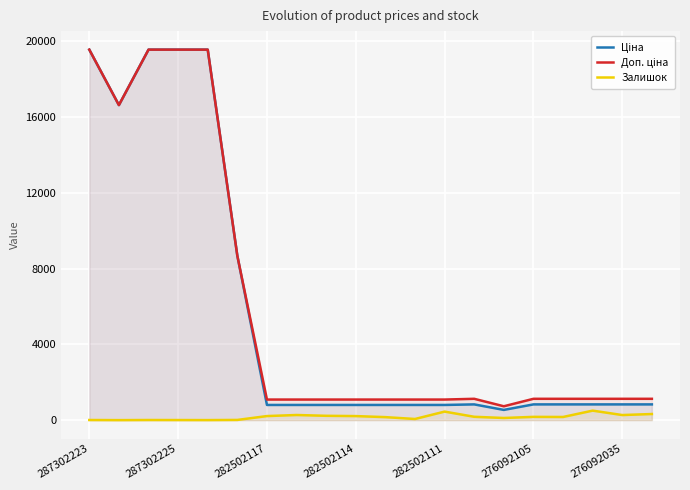

What is the spread (max minus min) of values at 11?

1026.0